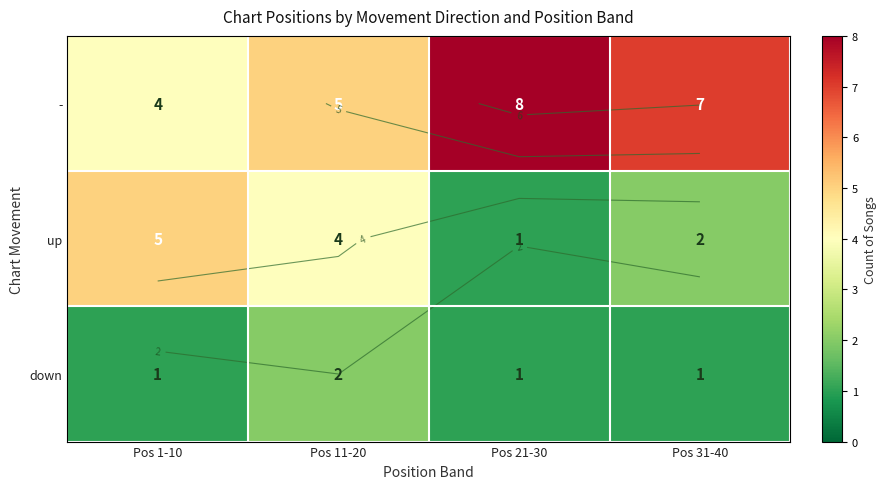

Rank the series at Pos 31-40 from lowest to highest value.

down, up, -